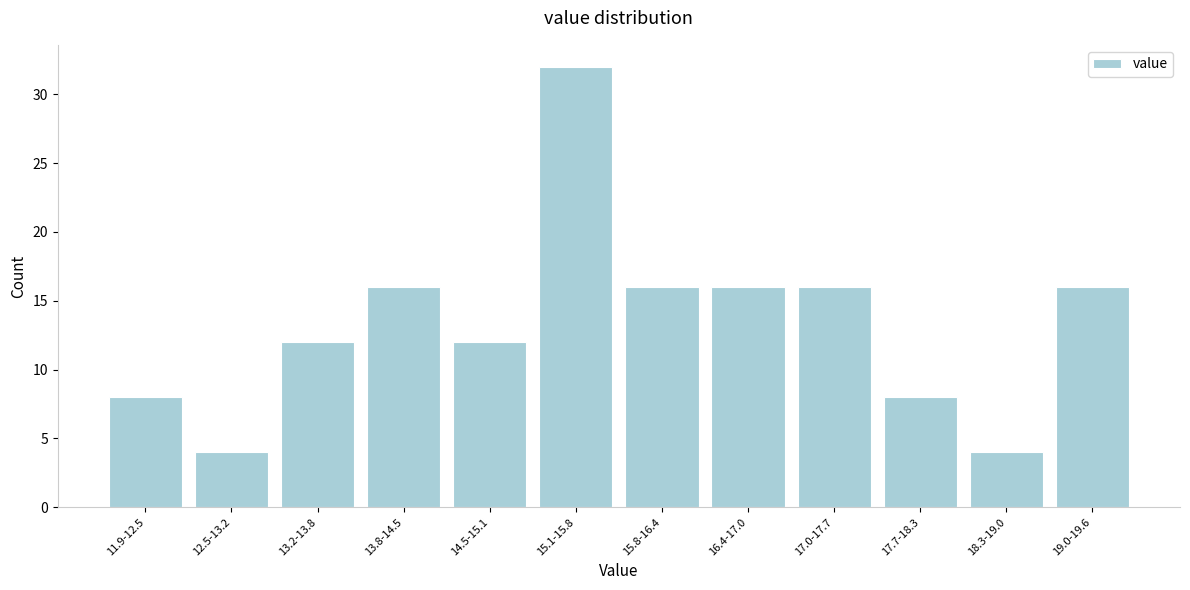

Reading left to right, transcribe all the data shown in this chart.

11.9-12.5=8	12.5-13.2=4	13.2-13.8=12	13.8-14.5=16	14.5-15.1=12	15.1-15.8=32	15.8-16.4=16	16.4-17.0=16	17.0-17.7=16	17.7-18.3=8	18.3-19.0=4	19.0-19.6=16